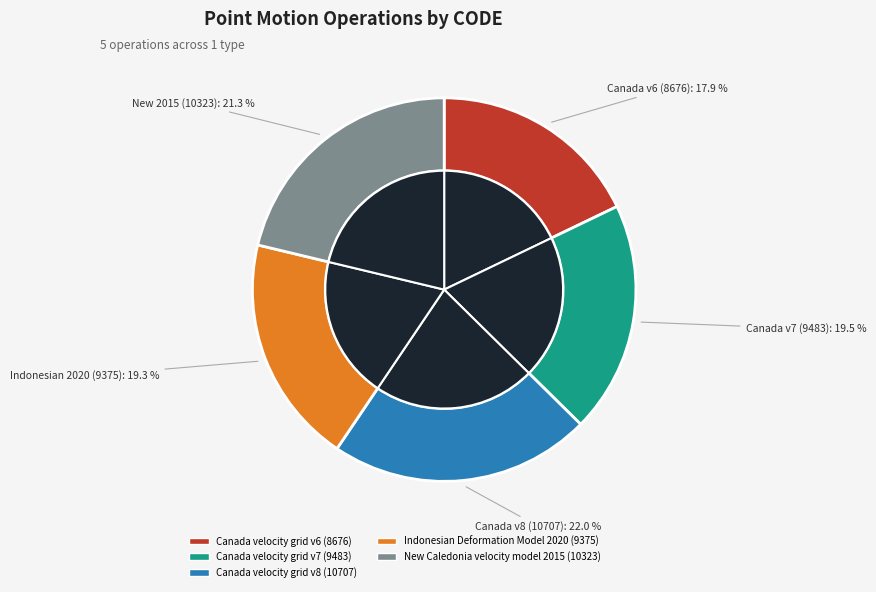

Is there a majority slice in this chart?

No